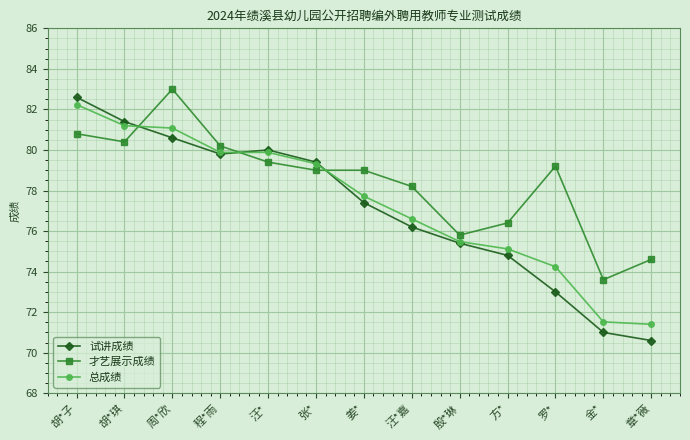

The value of 才艺展示成绩 at 胡*琪 is 143.6. True or false?

False